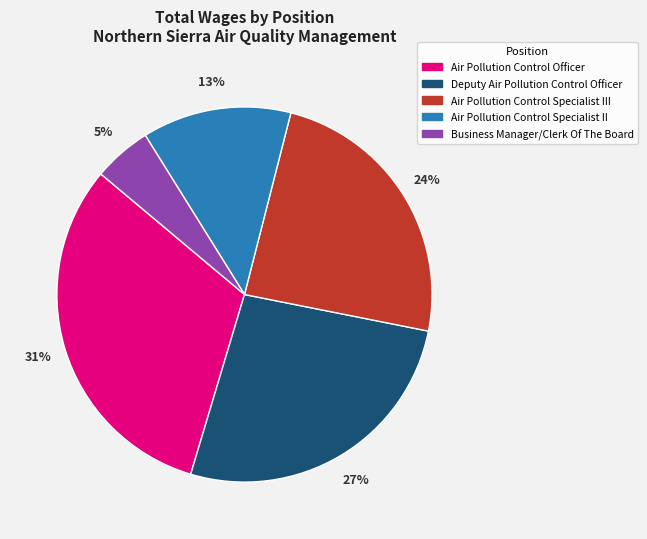

Which category has the smallest portion of the pie?

Business Manager/Clerk Of The Board